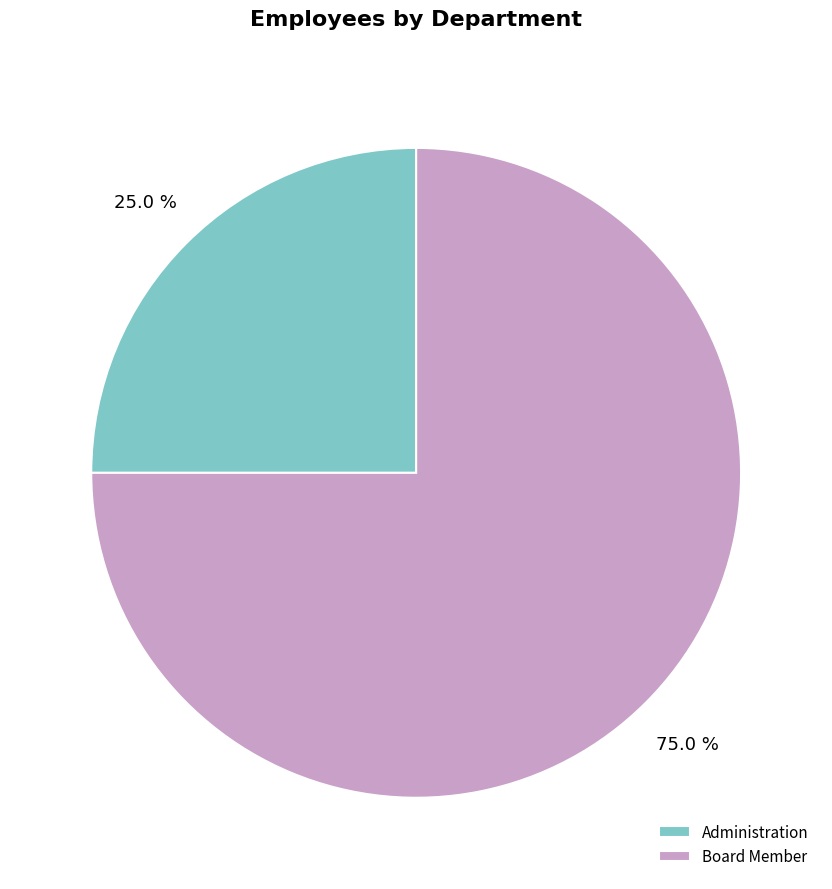

Is the sum of Board Member and Administration greater than half?

Yes